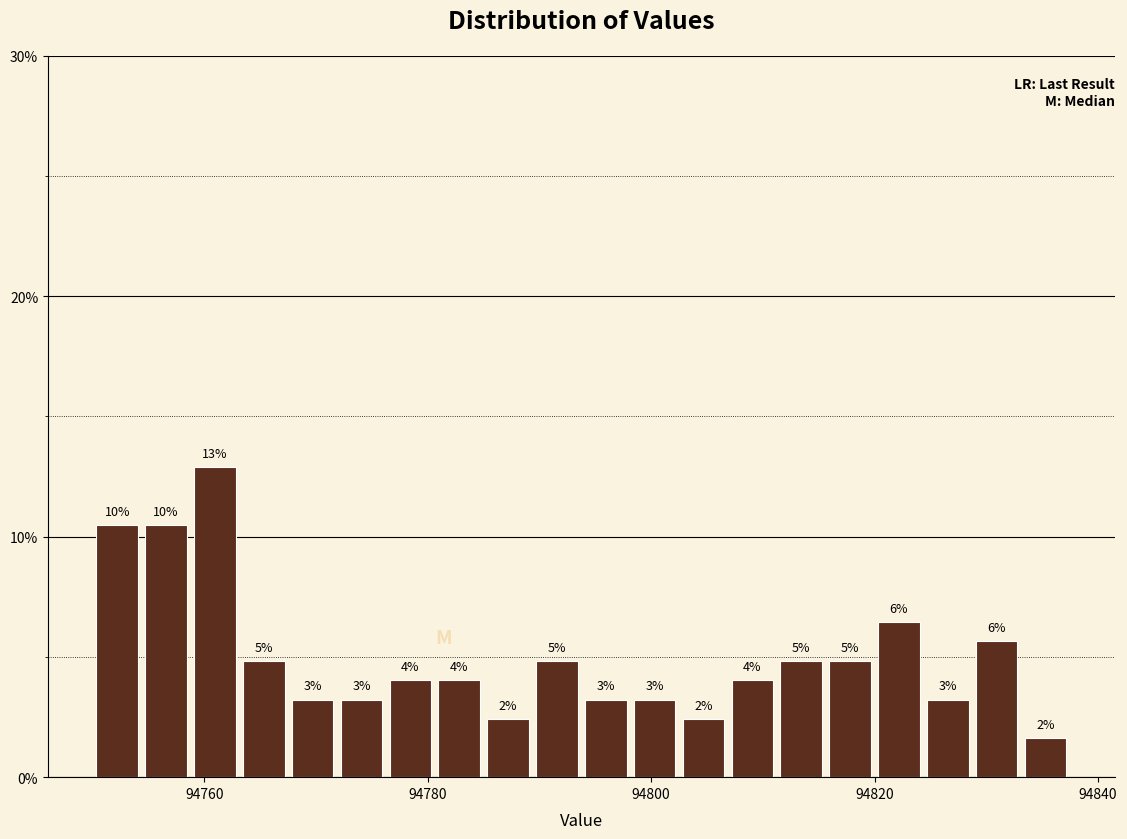

Read against the x-axis, roughly where is the centre of the tallest bar?

94760